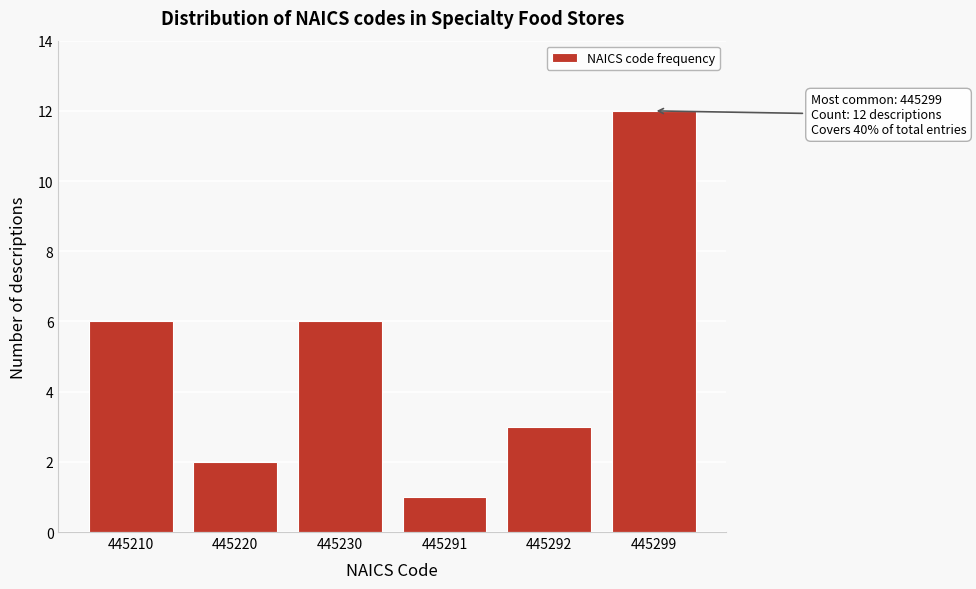

Reading left to right, what are all the values shown in this chart?

6	2	6	1	3	12